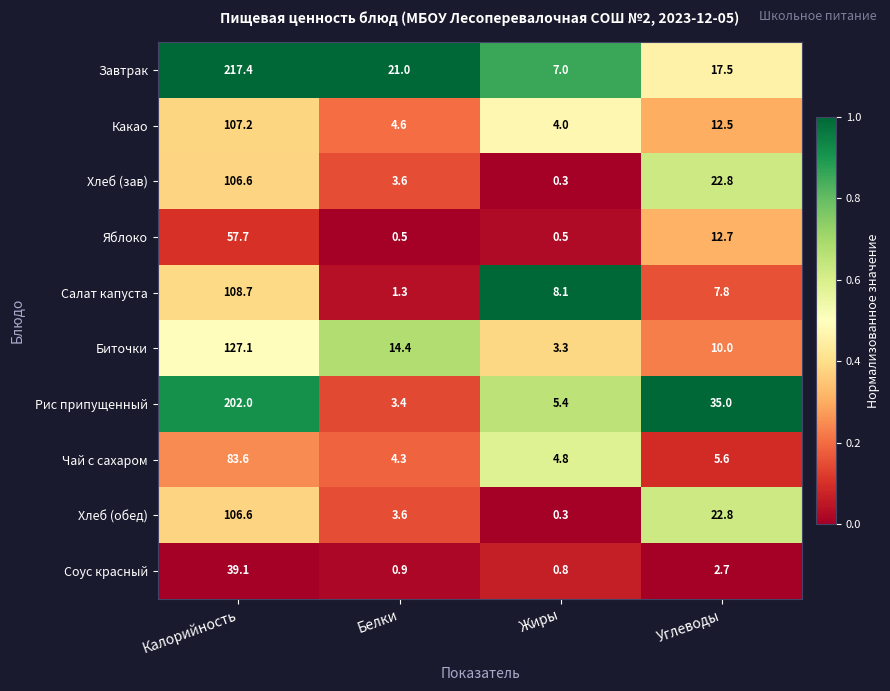

The Какао series shows 167.8 at Калорийность. True or false?

False